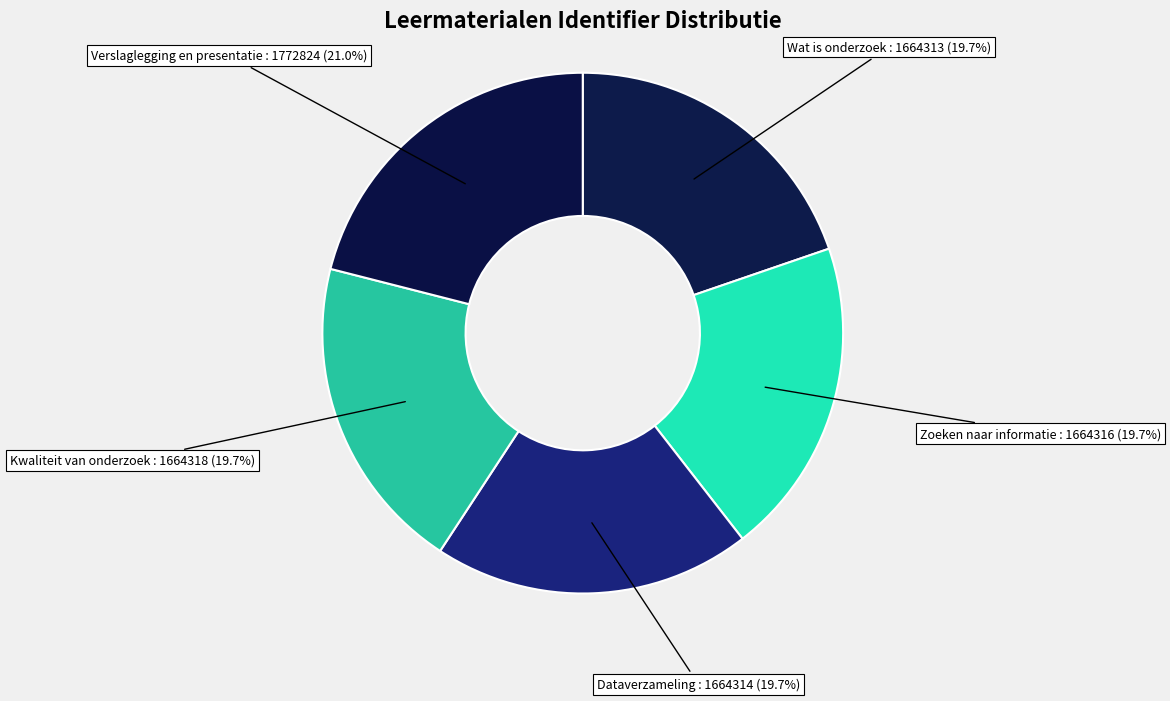

To the nearest percent, what is the difference between the largest and smallest slice percentages?

1%